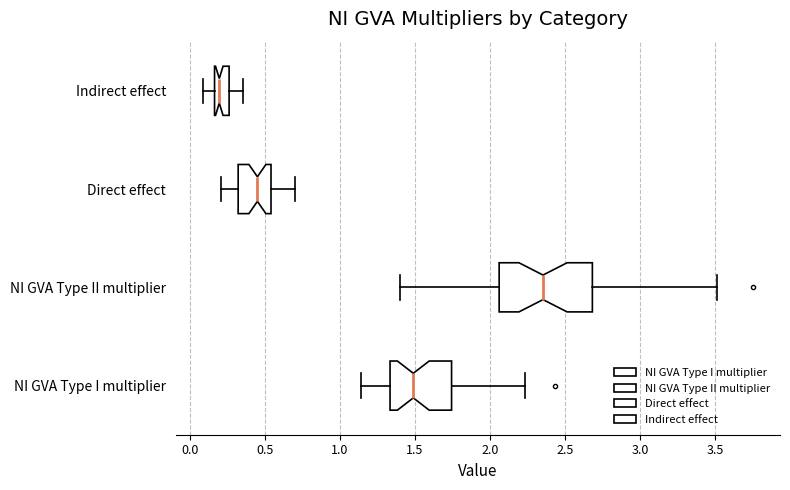

Which box has the furthest to the right median line?

NI GVA Type II multiplier